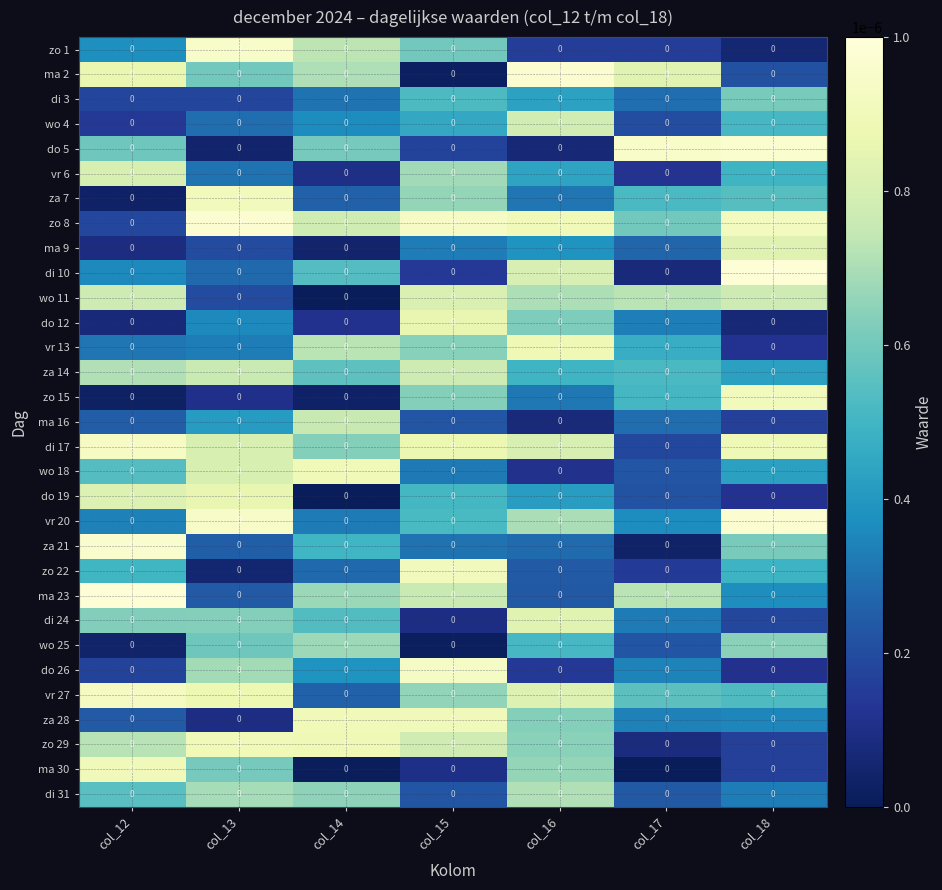

Between col_16 and col_12, which is larger?

col_12